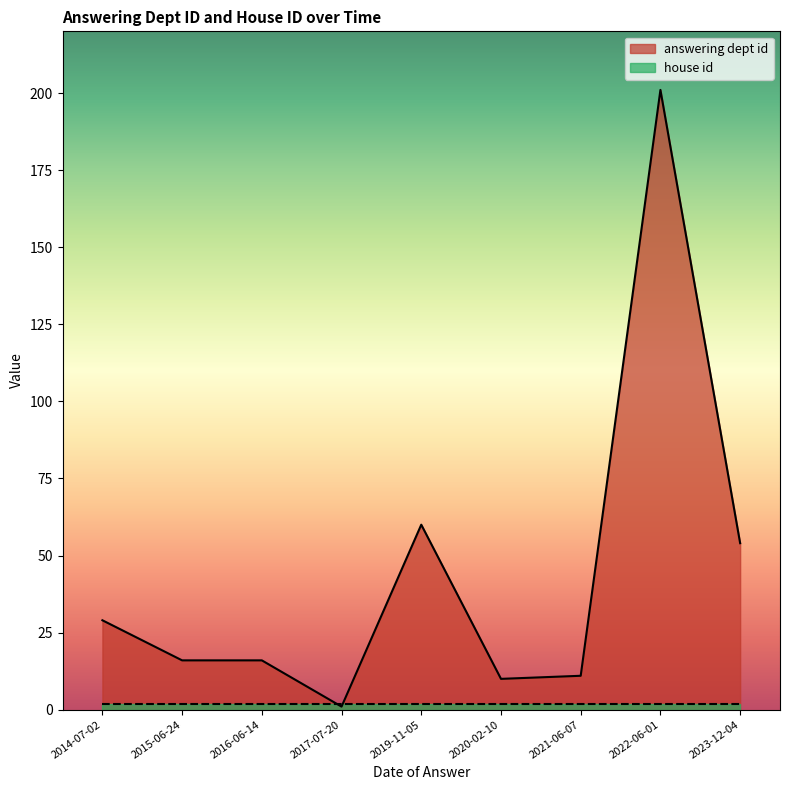

How many intersections are there between answering dept id and house id?

2